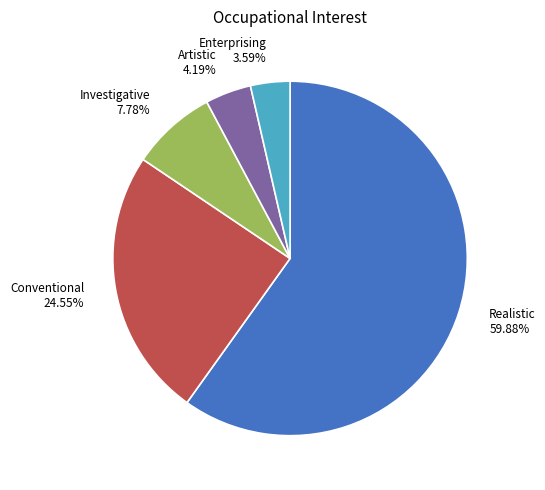

Between Conventional 24.55% and Artistic 4.19%, which is larger?

Conventional 24.55%